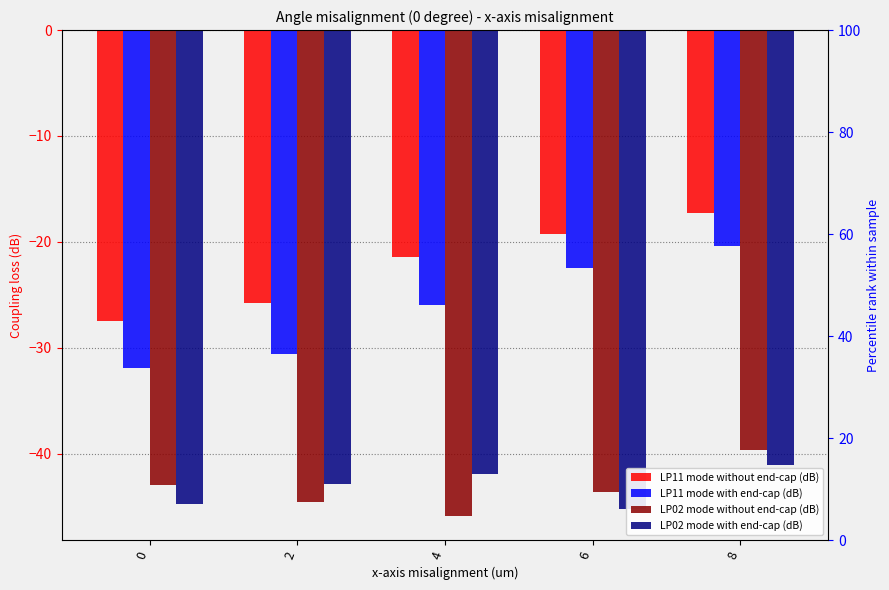

At which label is LP11 mode with end-cap (dB) closest to -26?

4